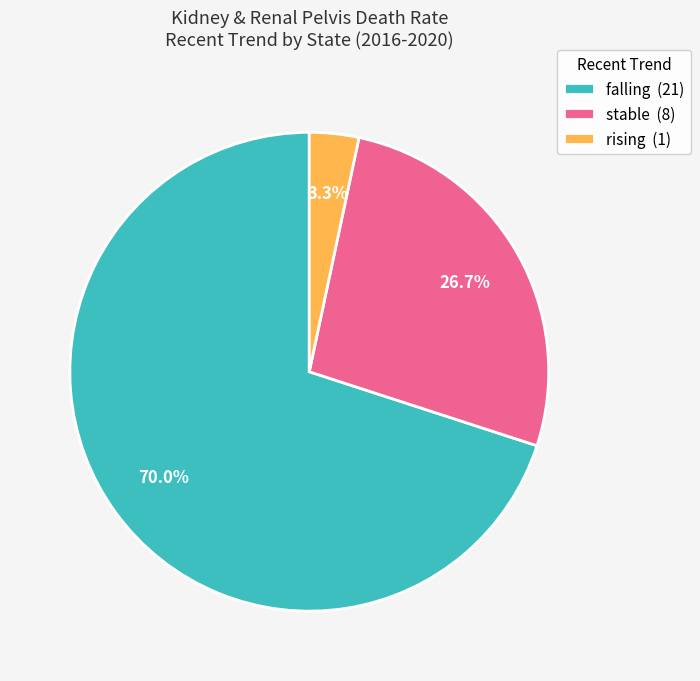

Which has a higher value, falling (21) or rising (1)?

falling (21)